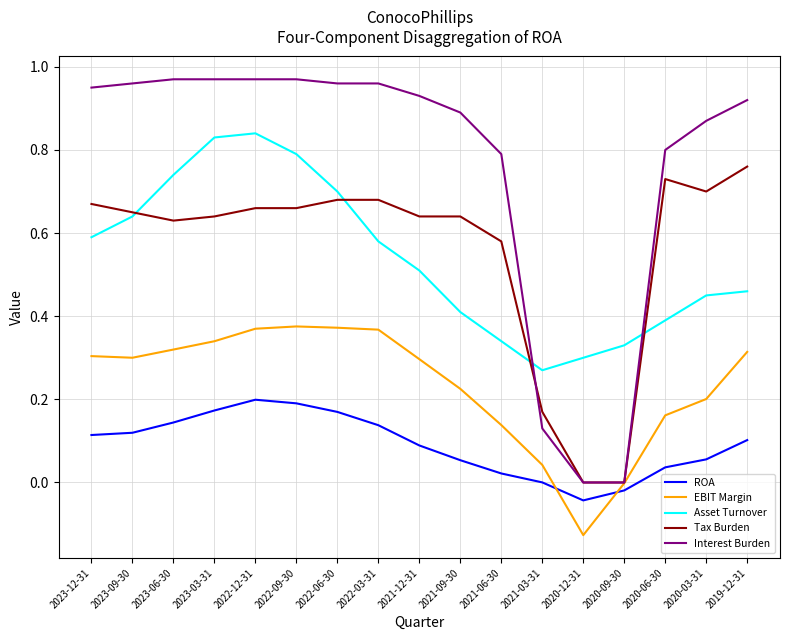

The value of Tax Burden at 2023-12-31 is 0.7. True or false?

True